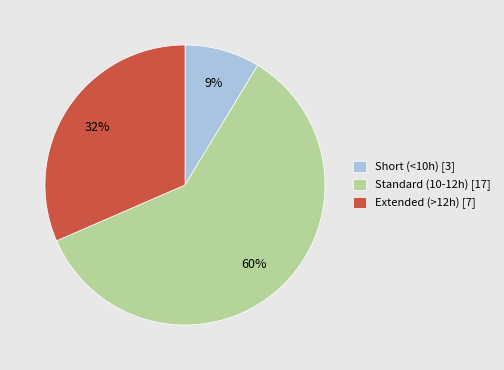

Which slice is the smallest?

Short (<10h) [3]